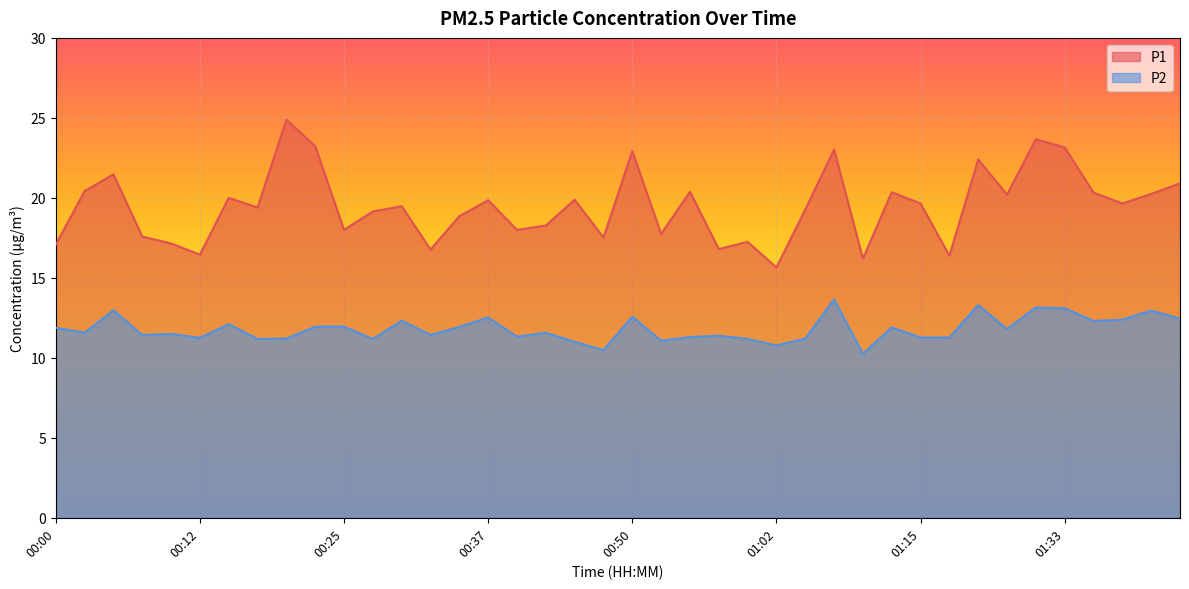

Is it true that P1 equals 27.5 at 00:17?

False